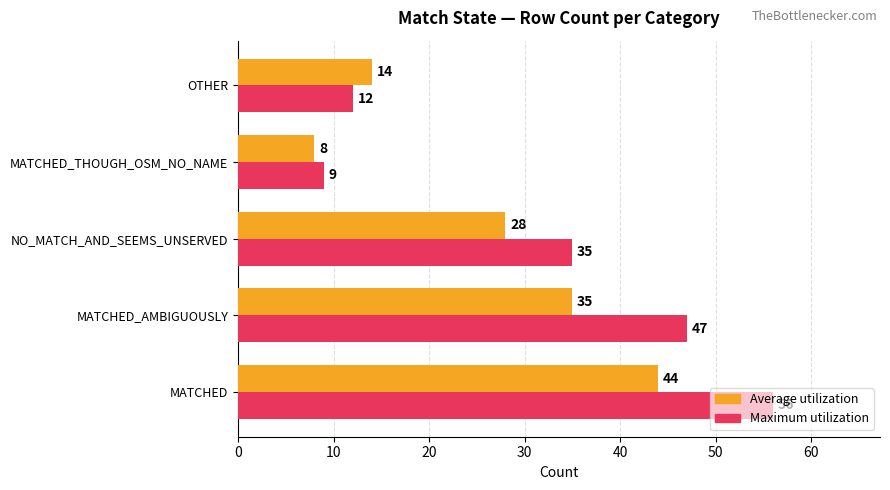

What is the total value across all series at MATCHED_THOUGH_OSM_NO_NAME?

17